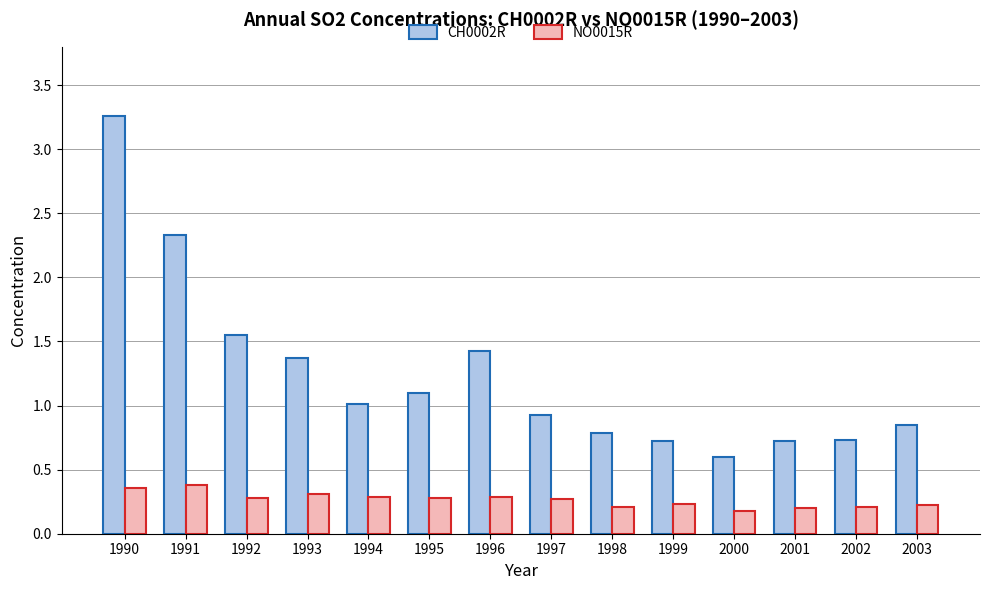

What is the value of the NO0015R bar at the 8th from the left?

0.3